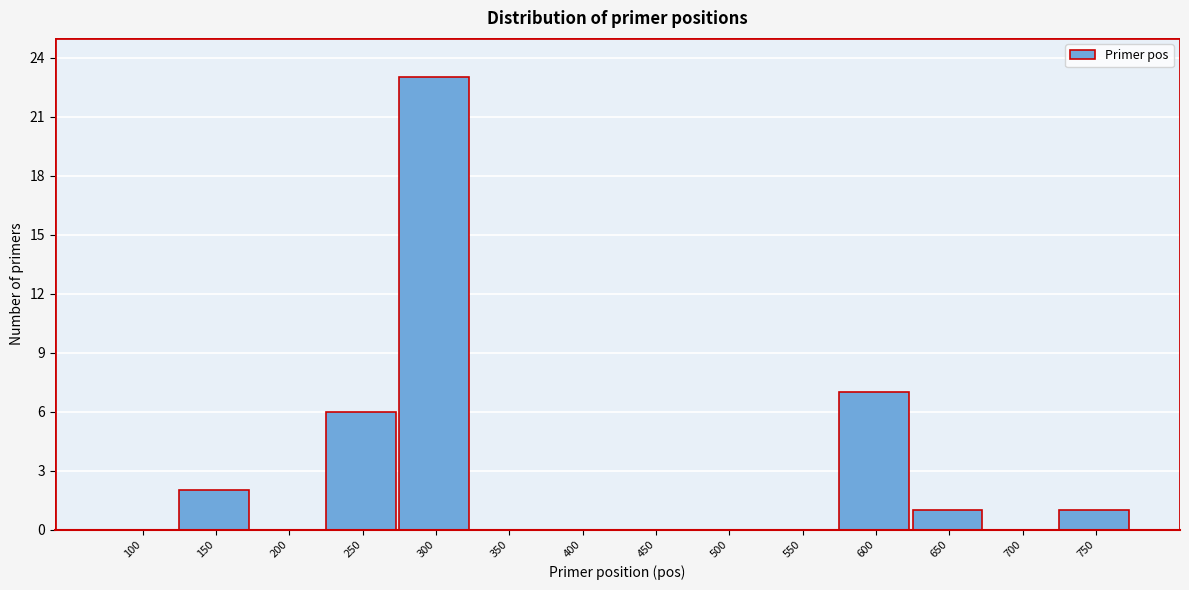

Reading right to left, extract all data points from this chart.

750=1	700=0	650=1	600=7	550=0	500=0	450=0	400=0	350=0	300=23	250=6	200=0	150=2	100=0